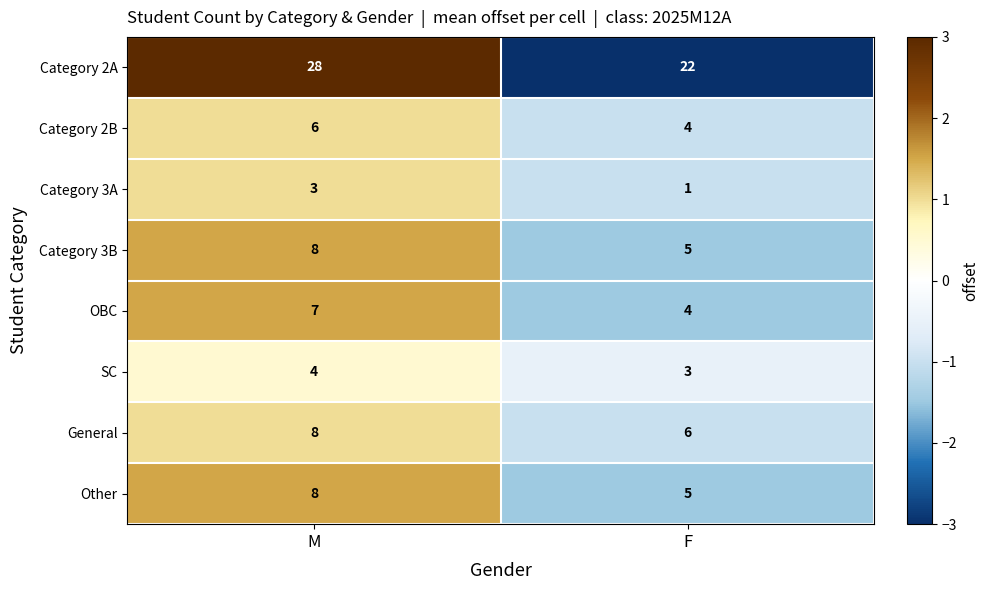

How many data points in Category 3B are less than 8?

1